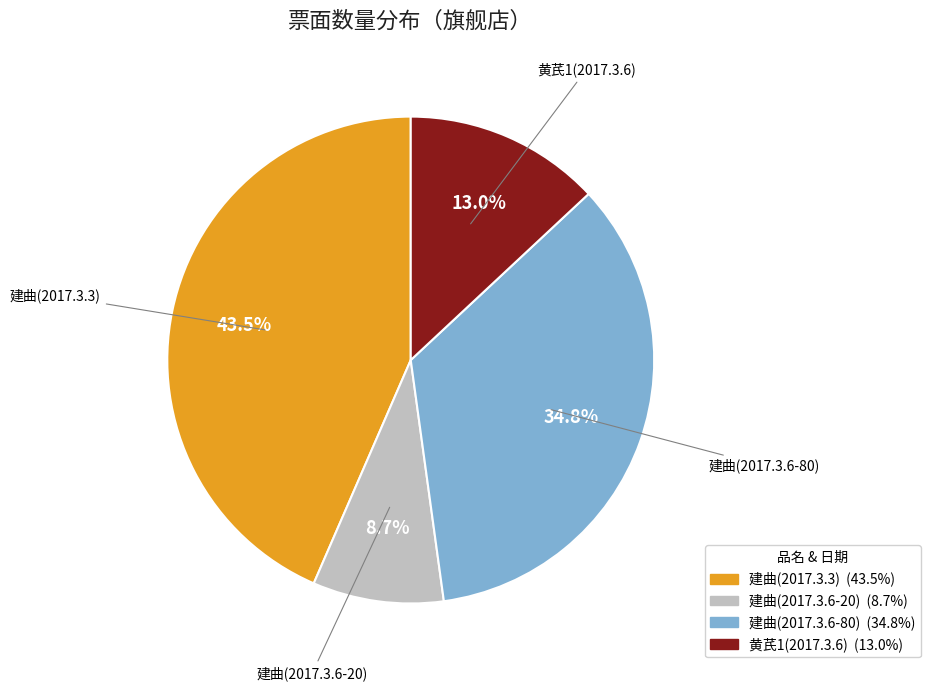

Which slice is the smallest?

建曲(2017.3.6-20)